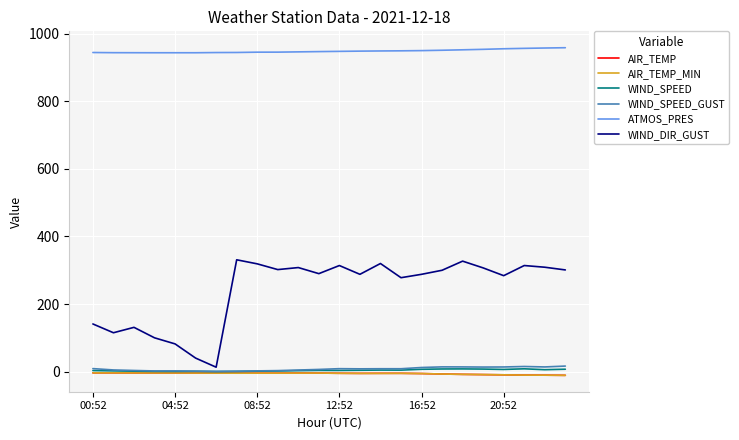

Which series has the largest range (max minus min)?

WIND_DIR_GUST